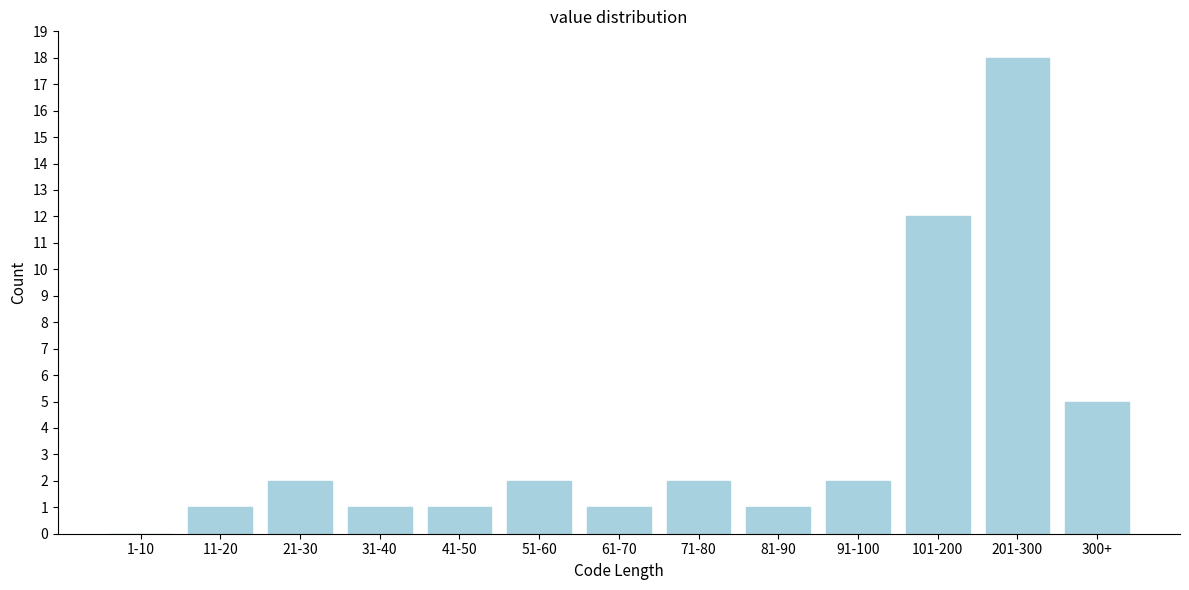

Reading left to right, what are all the values shown in this chart?

1-10=0	11-20=1	21-30=2	31-40=1	41-50=1	51-60=2	61-70=1	71-80=2	81-90=1	91-100=2	101-200=12	201-300=18	300+=5